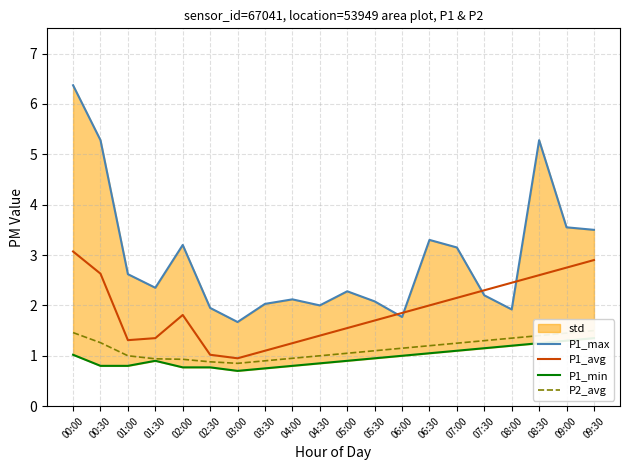

Read the P2_avg value at 00:00.

1.5